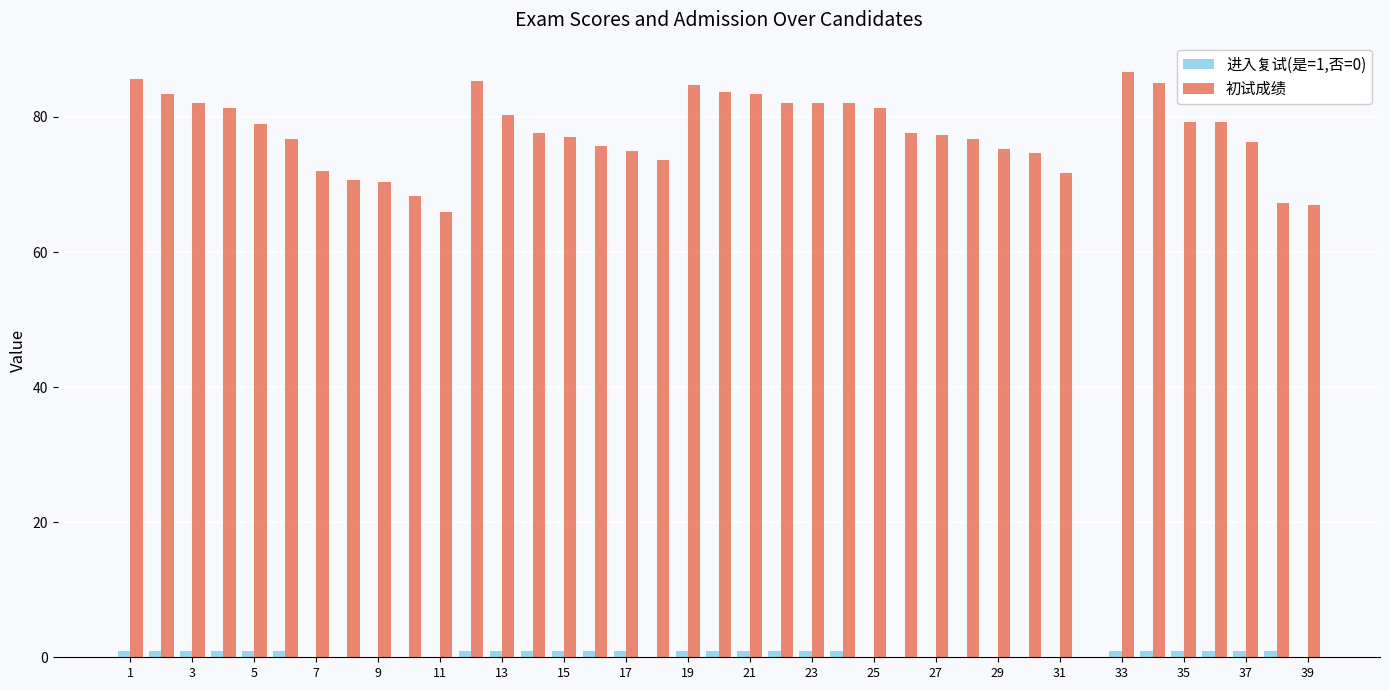

Which series has the largest total across all categories?

初试成绩